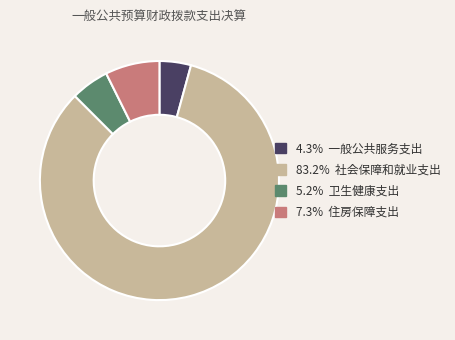

Is there a majority slice in this chart?

Yes